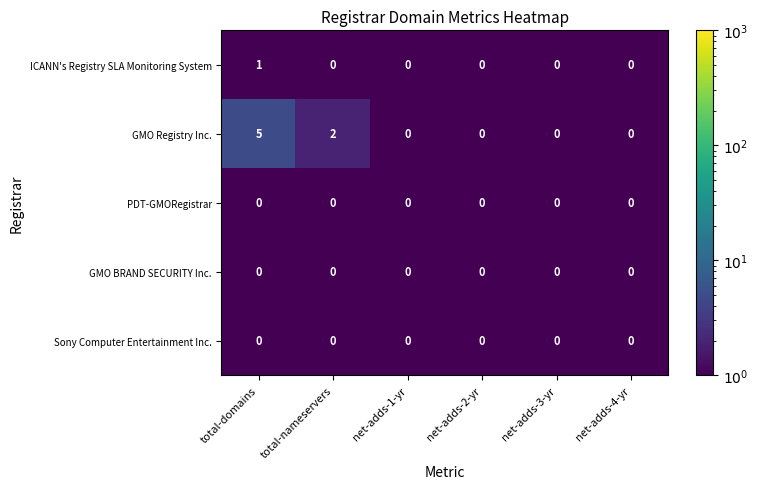

At how many categories does at least one series exceed 4?

1